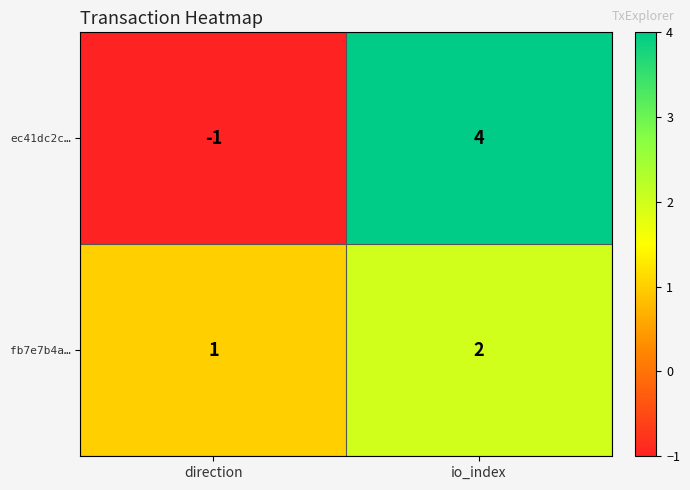

What is the maximum value for ec41dc2c…?

4